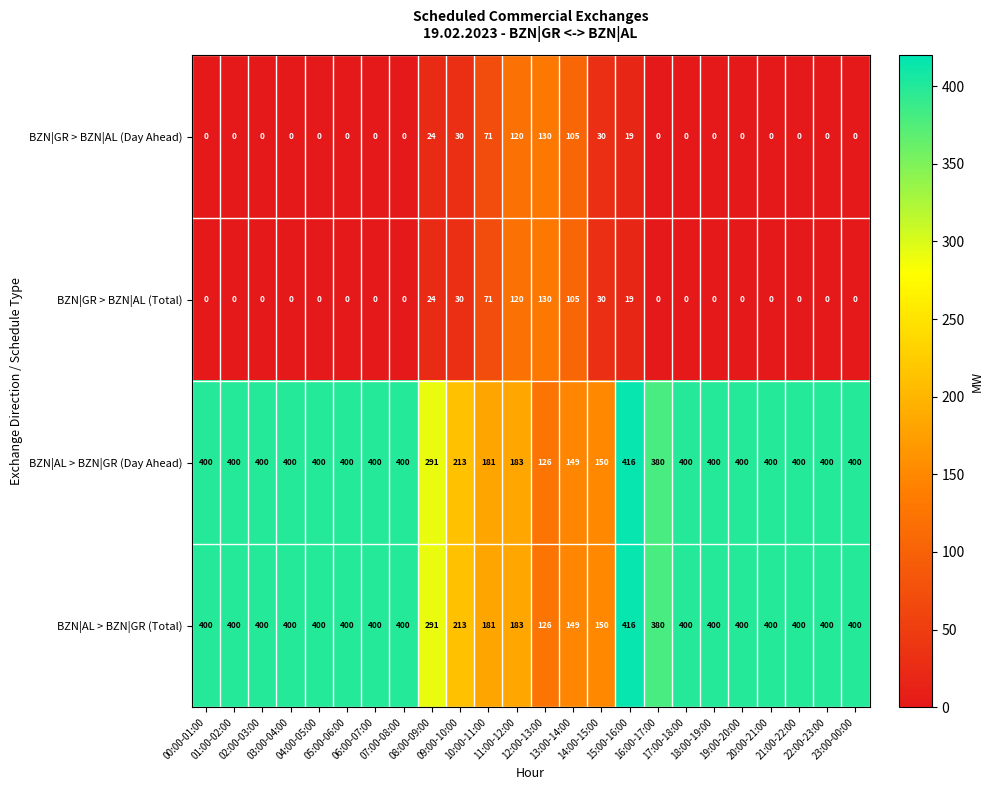

At how many categories does at least one series exceed 172?

21